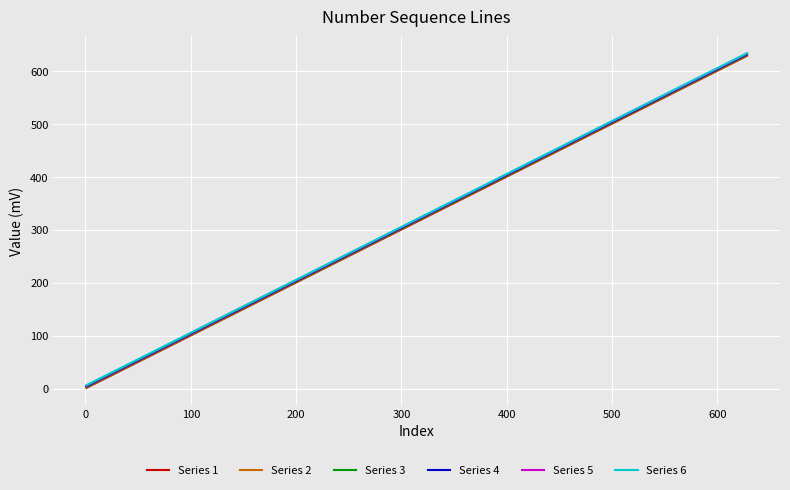

What is the greatest value displayed?

634